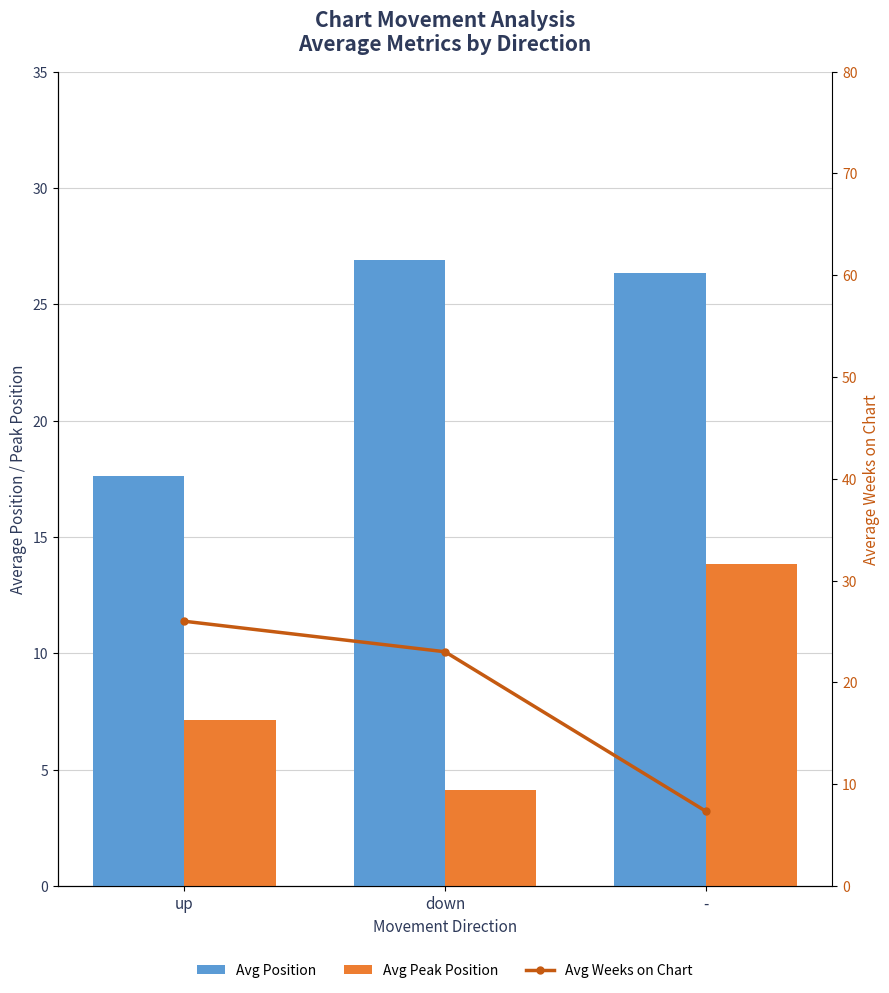

At which label does Avg Position reach its minimum?

up